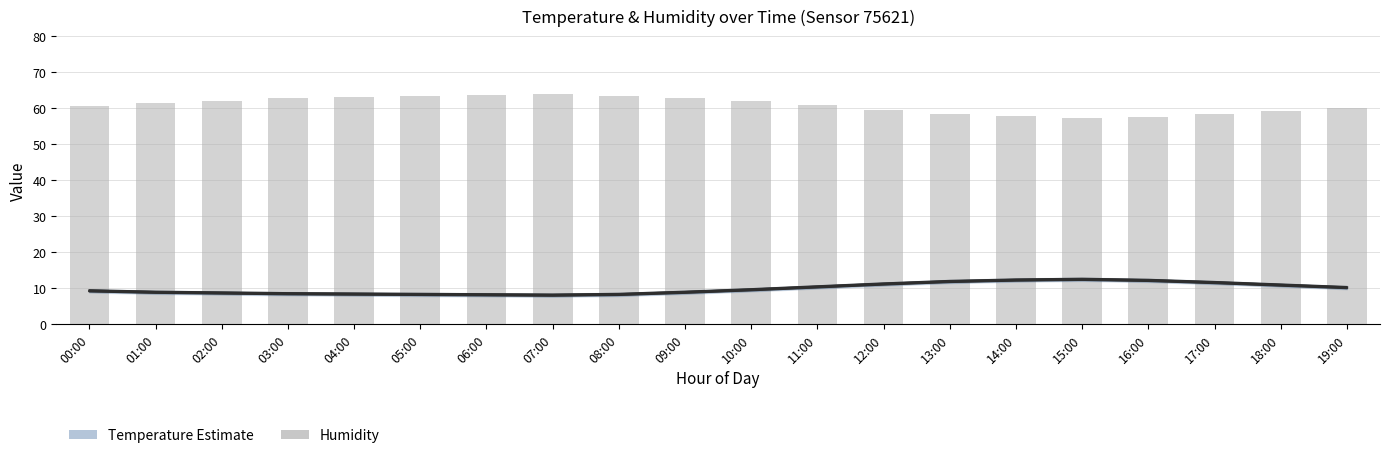

What is the value of the 19th bar from the left?

59.3